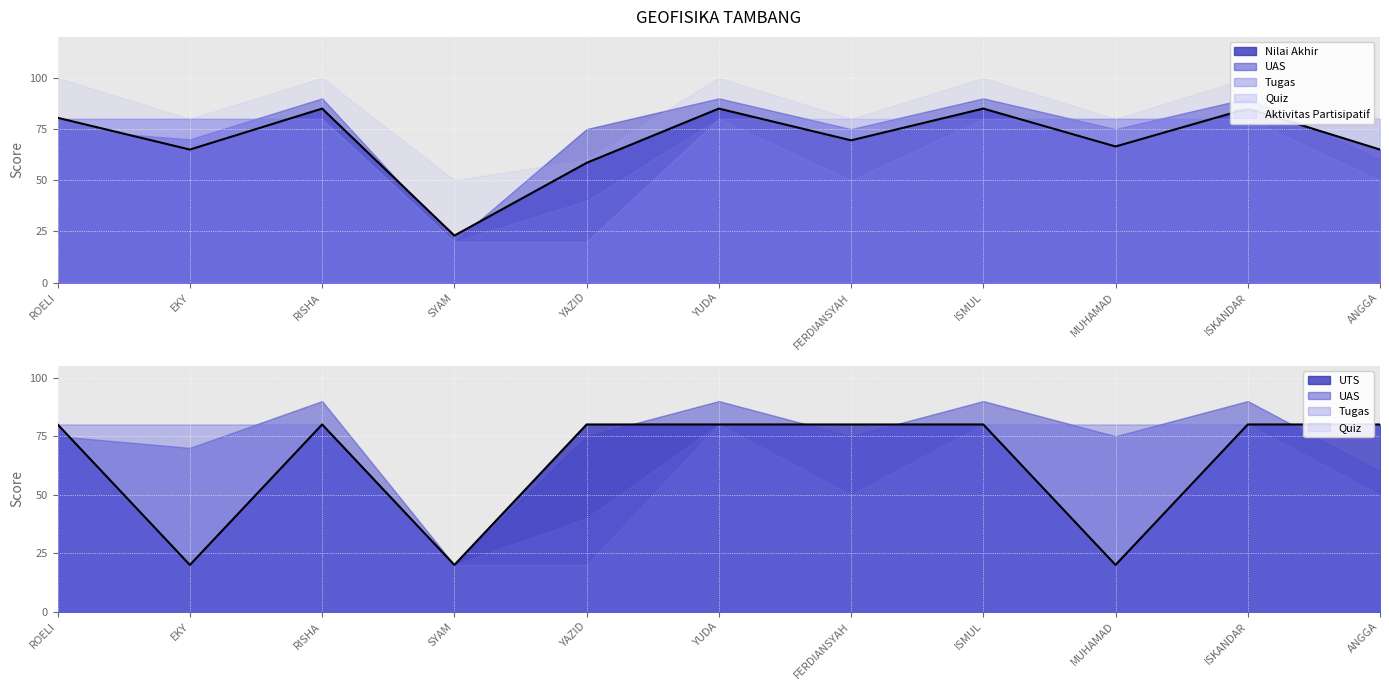

The value of UAS at ISMUL is 90.0. True or false?

True